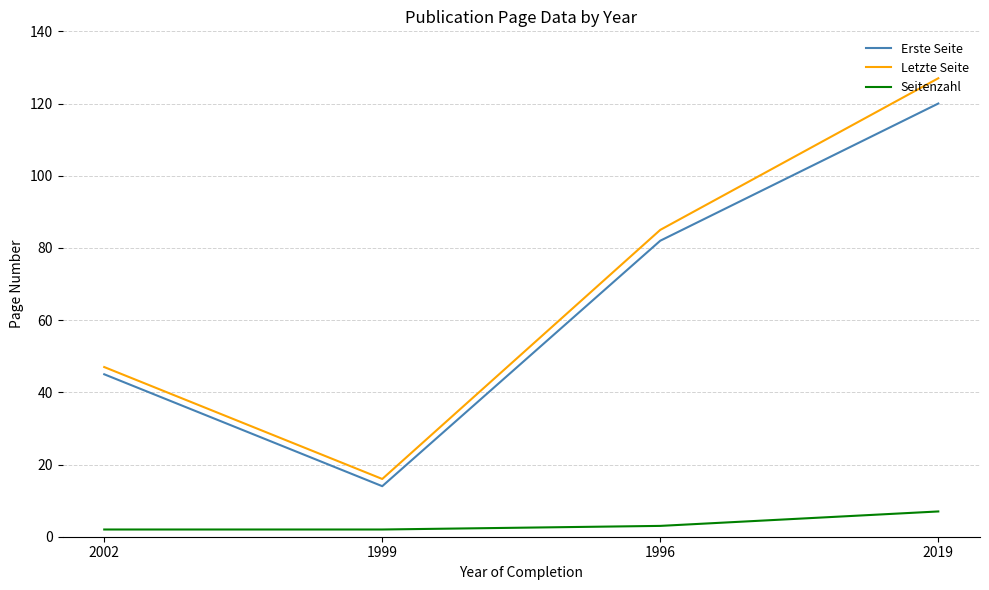

What value does the Seitenzahl series have at 1999?

2